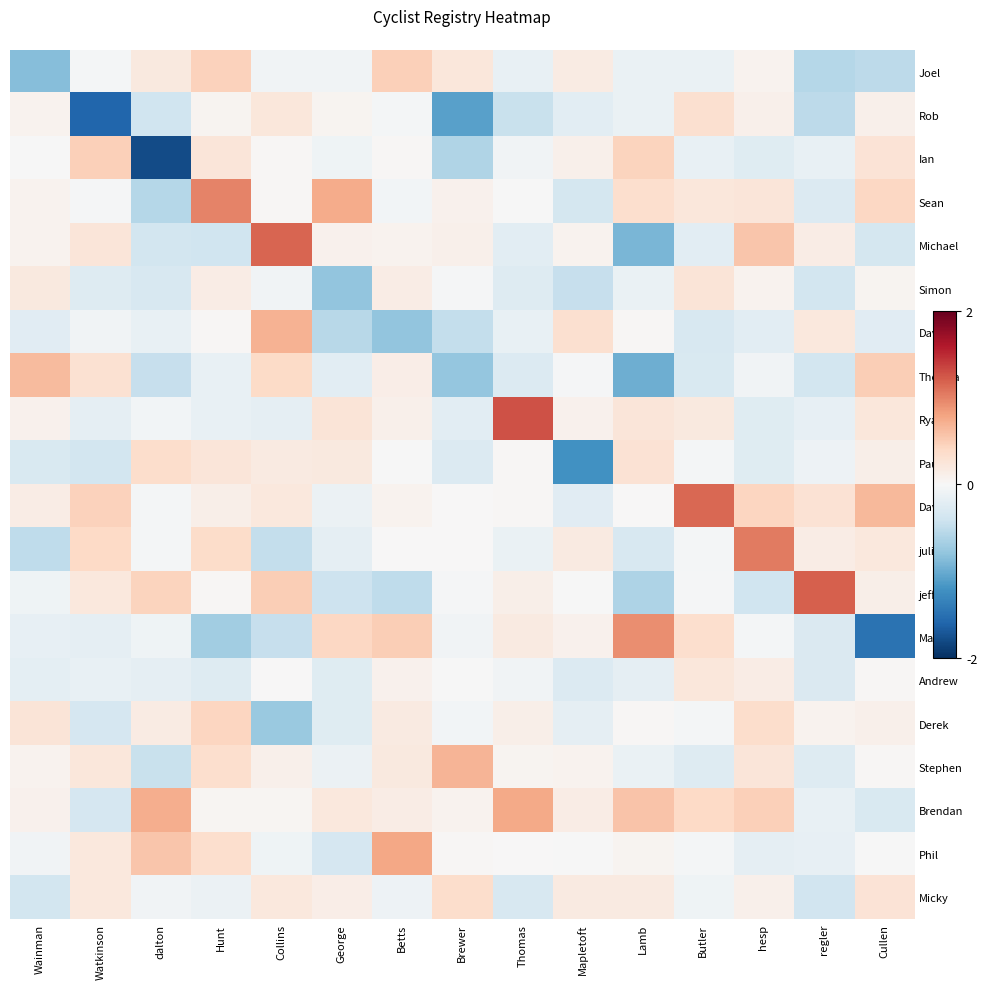

What is the total value across all series at Cullen?

0.2